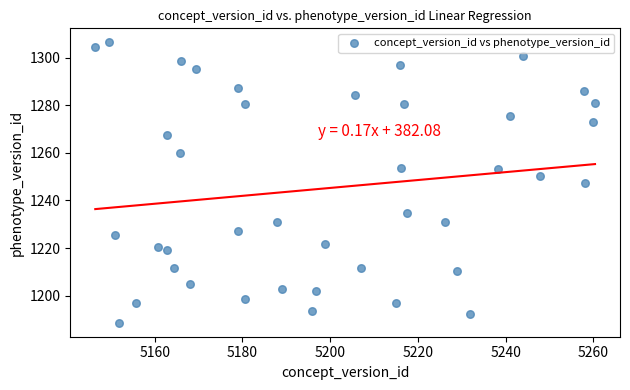

What is the range of X values (max minus min)?

113.9